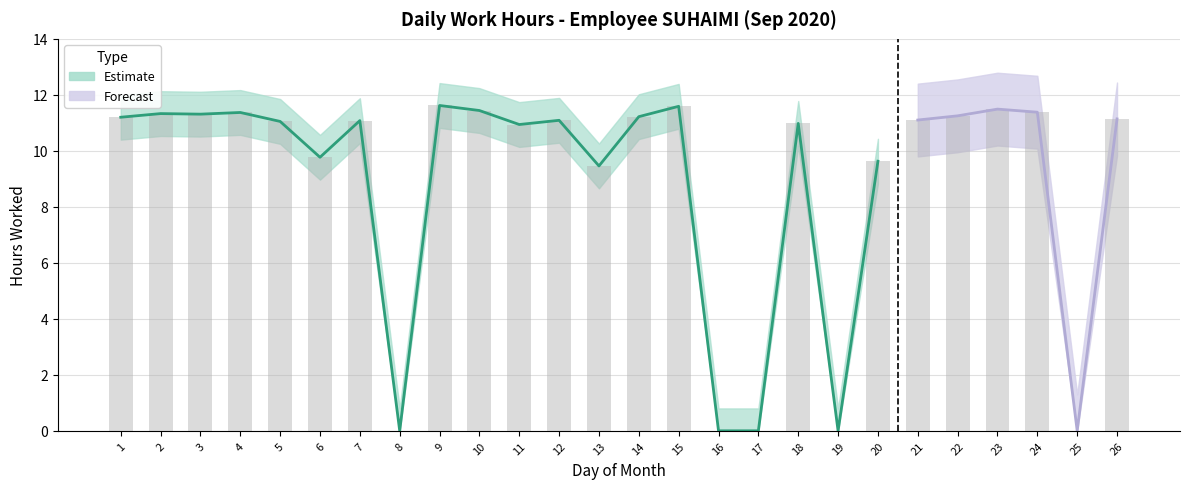

Reading left to right, transcribe all the data shown in this chart.

1=11.2	2=11.3	3=11.3	4=11.4	5=11.1	6=9.8	7=11.1	8=0.0	9=11.6	10=11.4	11=10.9	12=11.1	13=9.5	14=11.2	15=11.6	16=0.0	17=0.0	18=11.0	19=0.0	20=9.6	21=11.1	22=11.2	23=11.5	24=11.4	25=0.0	26=11.1